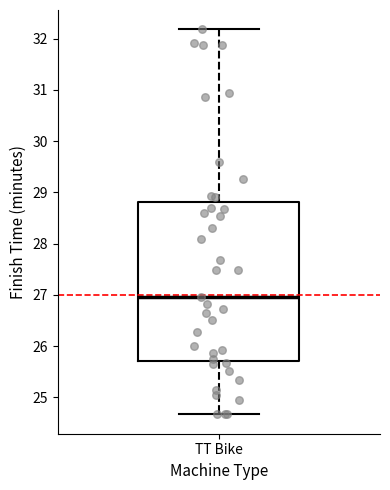

Where does the median line of the box for TT Bike sit on the y-axis? The values are not printed on the chart, so give them approximately, as read against the axis.

27.0